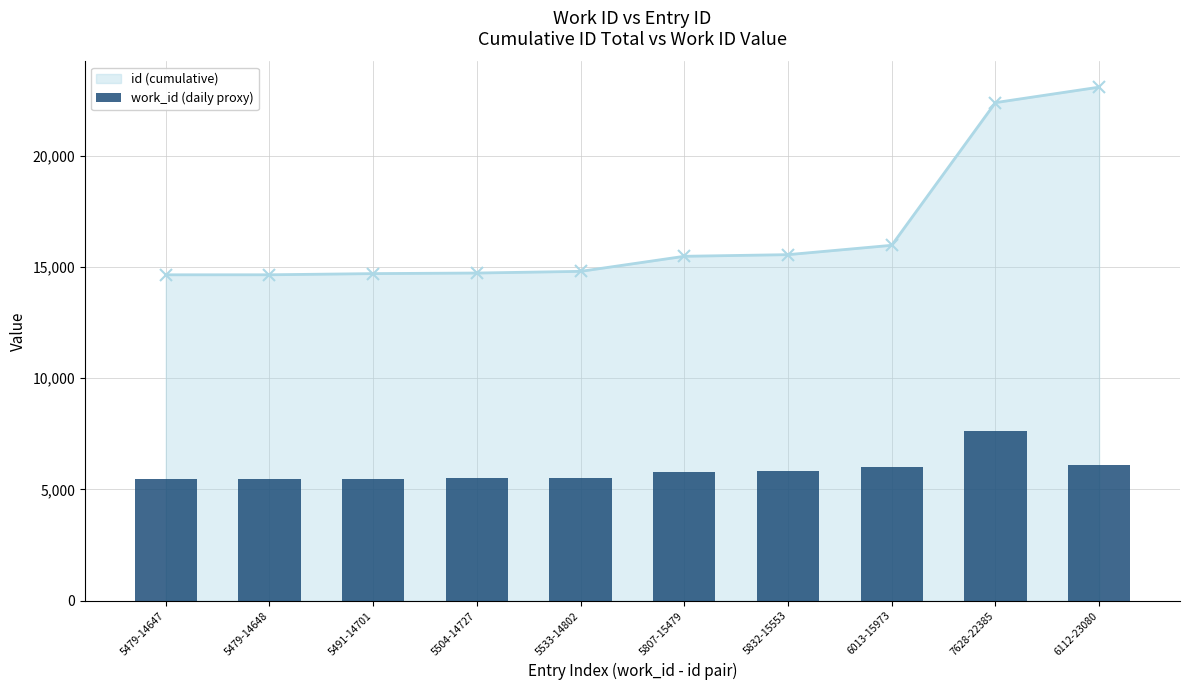

What position from the left is 5504-14727?

4